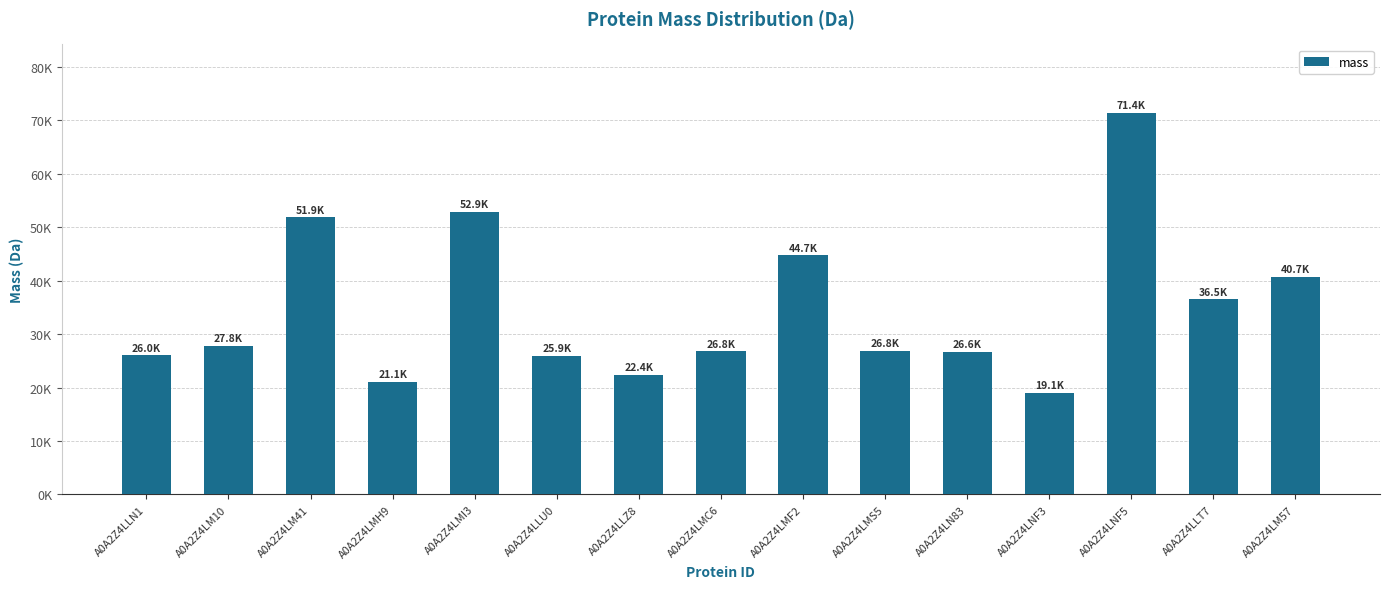

What is the label of the 9th bar from the right?

A0A2Z4LLZ8